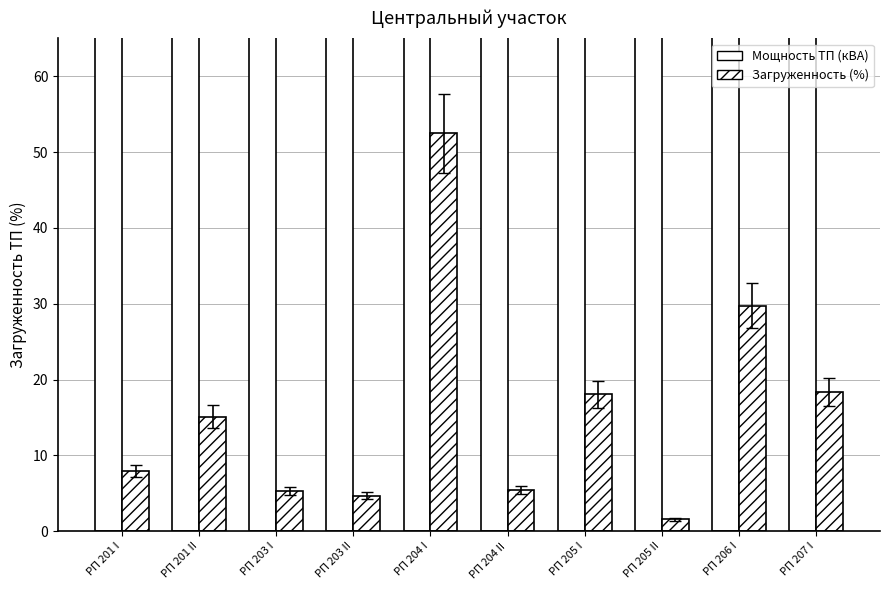

At how many categories does at least one series exceed 927?

2